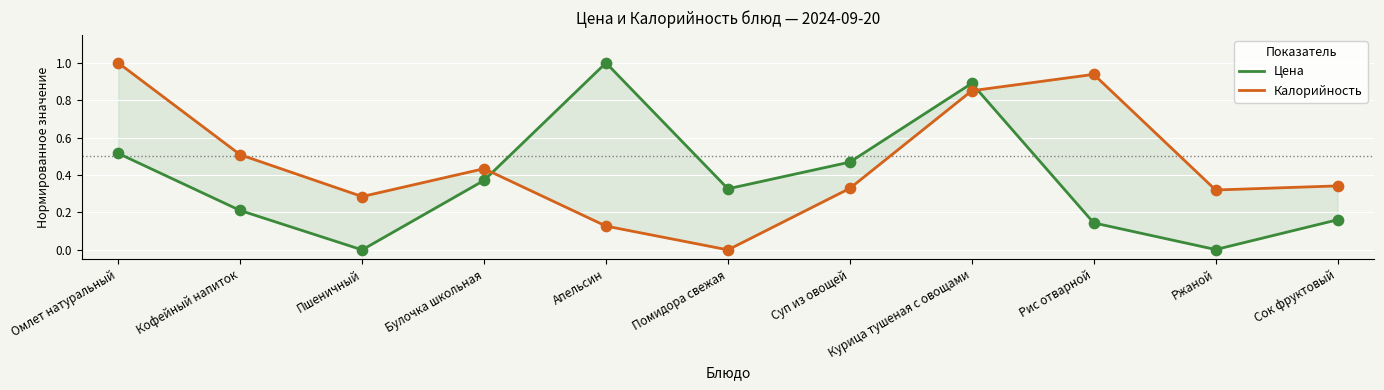

Which series has the largest Y range (max minus min)?

Цена